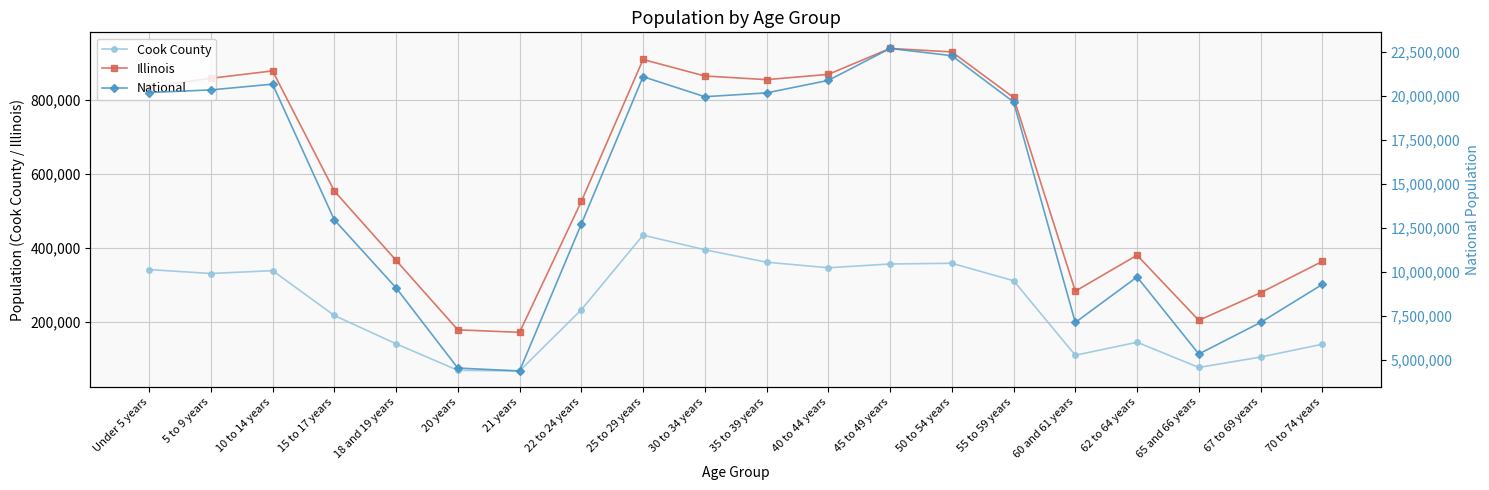

True or false: Cook County and National cross at least once.

False